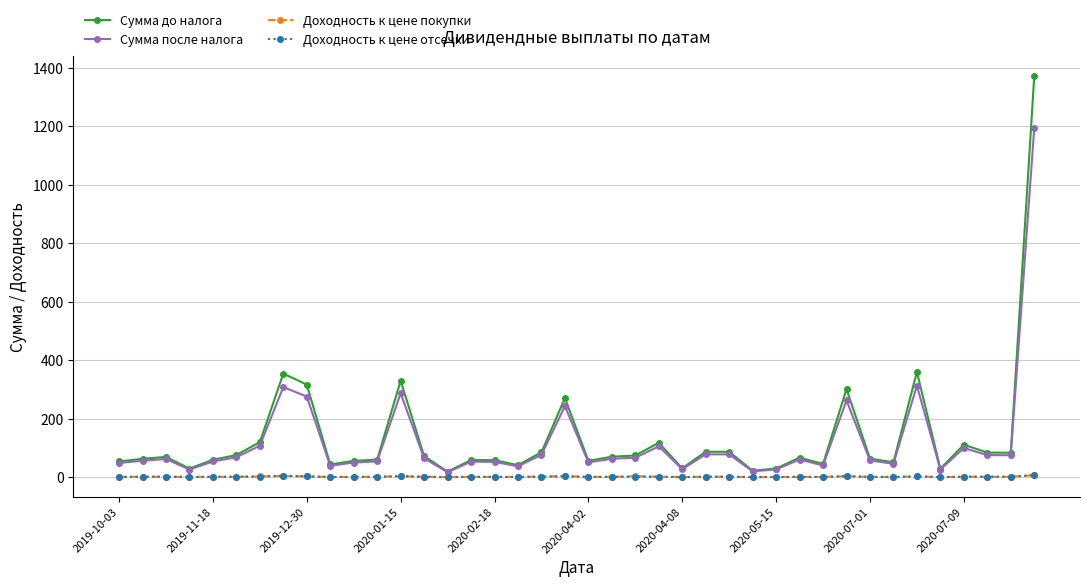

True or false: Доходность к цене отсечки has more than 2 interior local peaks.

True